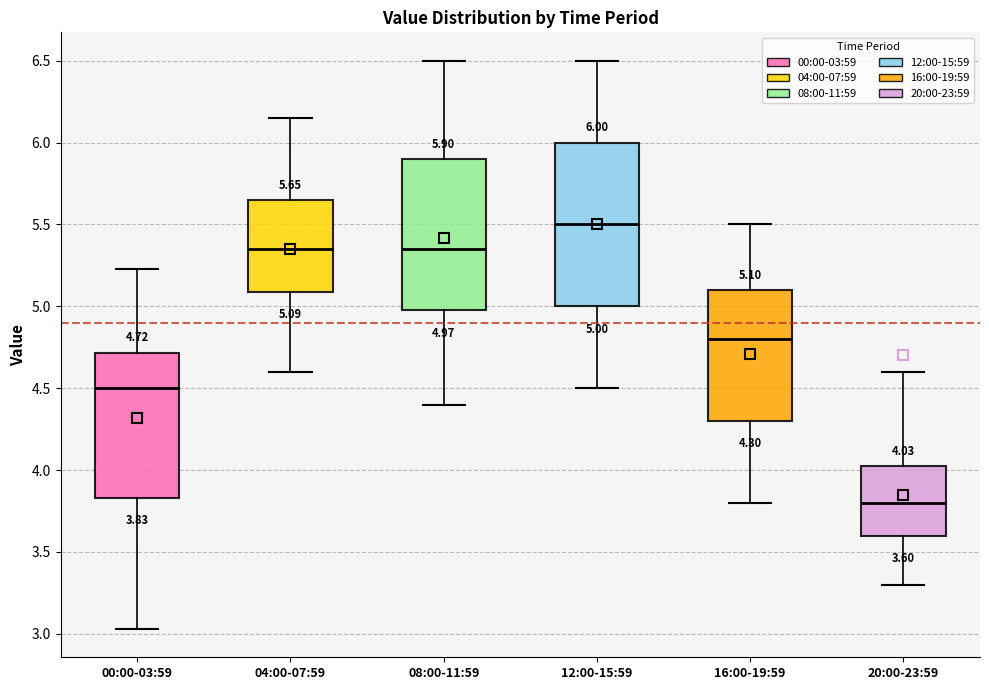

Which box is the tallest, from its lower edge to its upper edge?

12:00-15:59